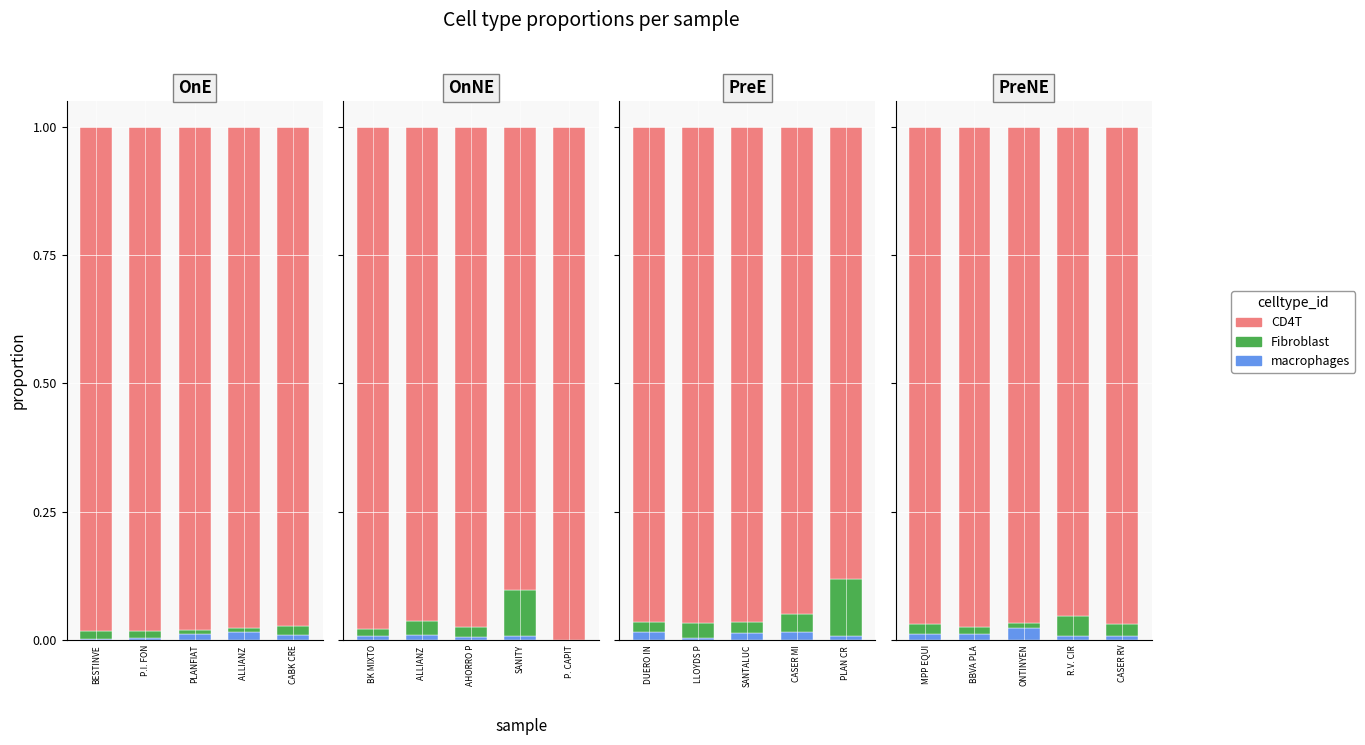

What is the greatest value displayed?

1.0